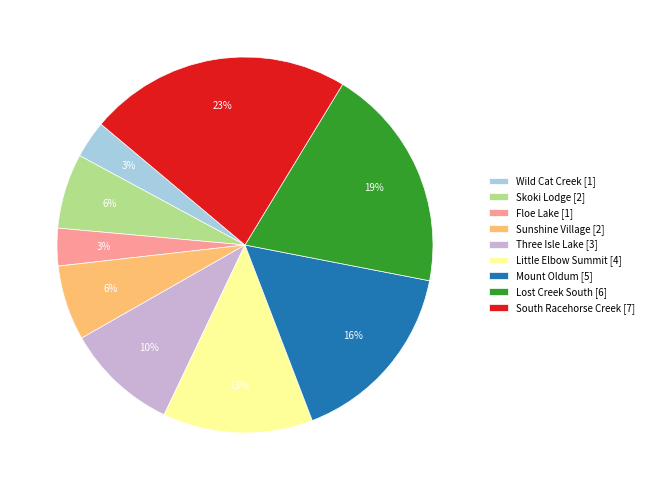

Approximately how many times larger is the value at Sunshine Village [2] compared to Little Elbow Summit [4]?

0.5